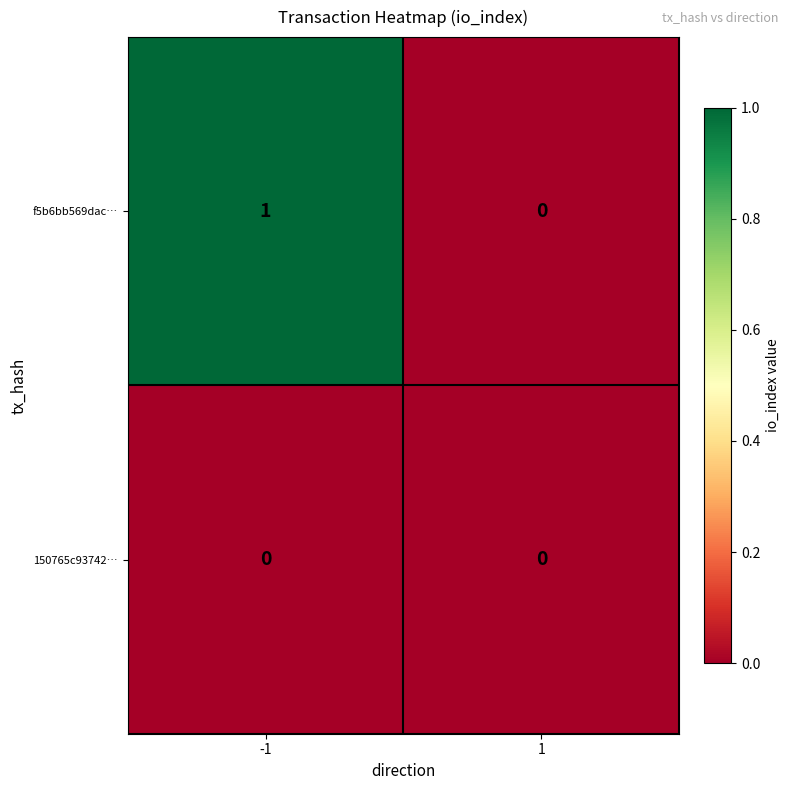

The value of f5b6bb569dac… at 1 is -1. True or false?

False